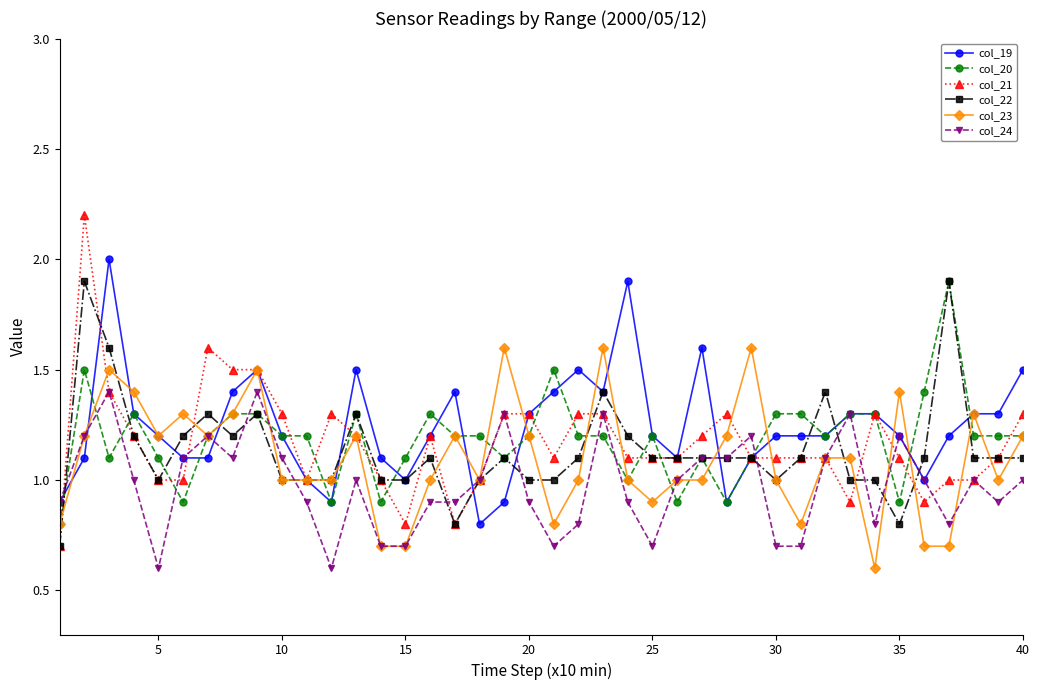

Which series has the largest range (max minus min)?

col_21